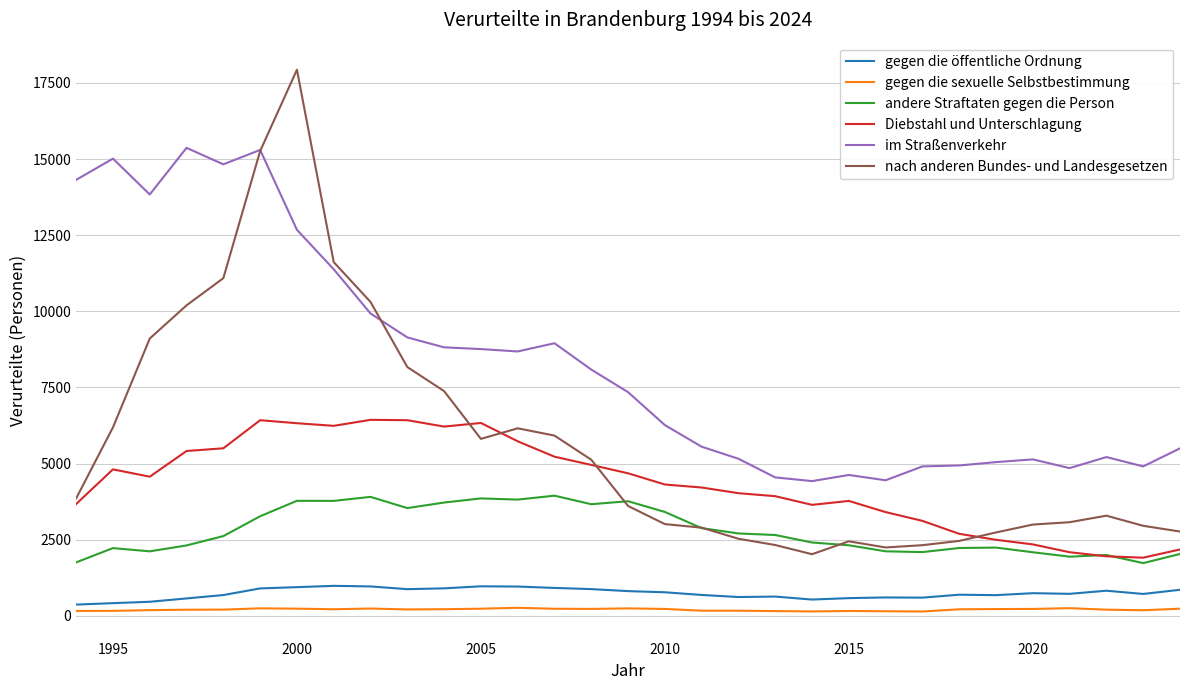

What is the minimum value shown in the chart?

146